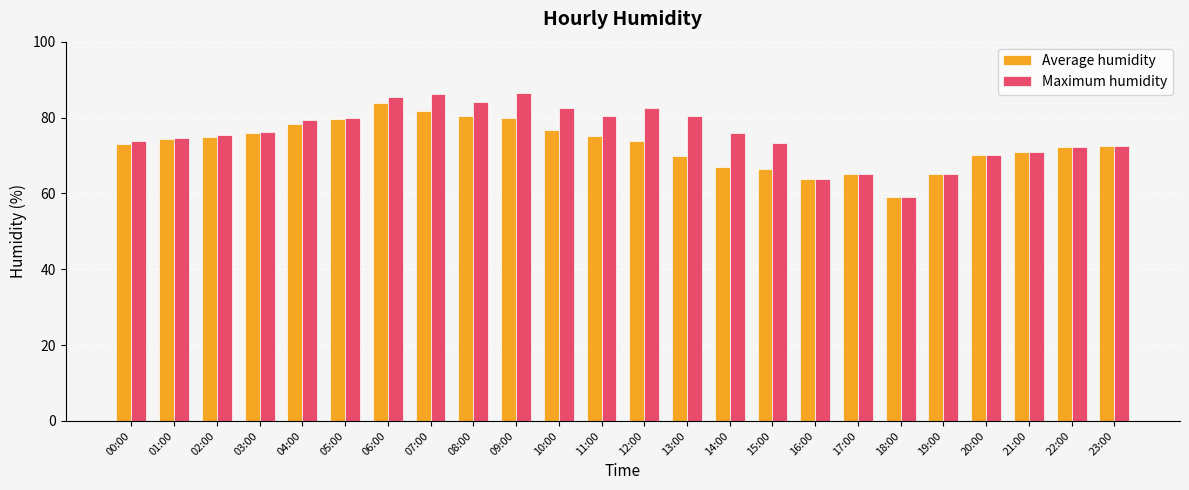

What is the value of the Average humidity bar at the 24th from the left?

72.4